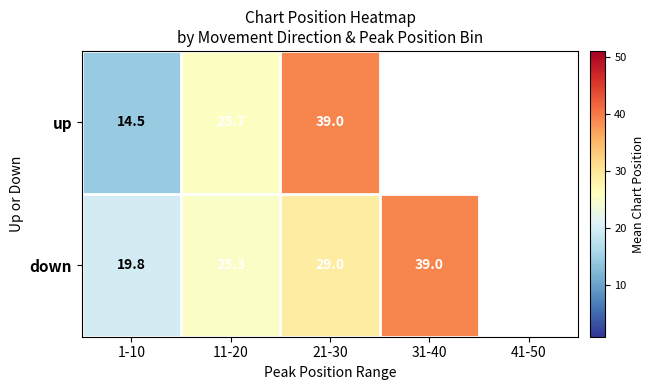

At 1-10, list the series in order from largest to smallest.

down, up